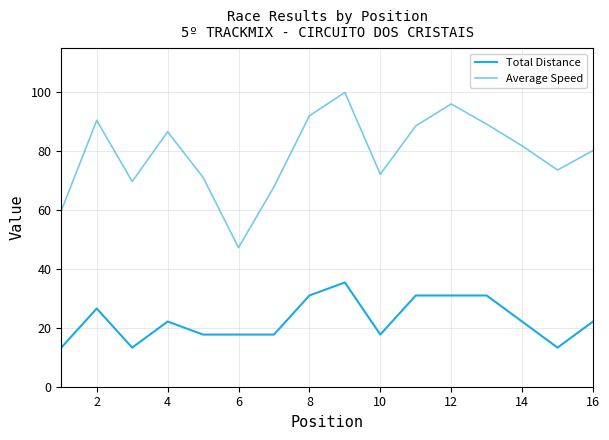

What is the difference between the maximum and minimum values in the Total Distance series?

22.1